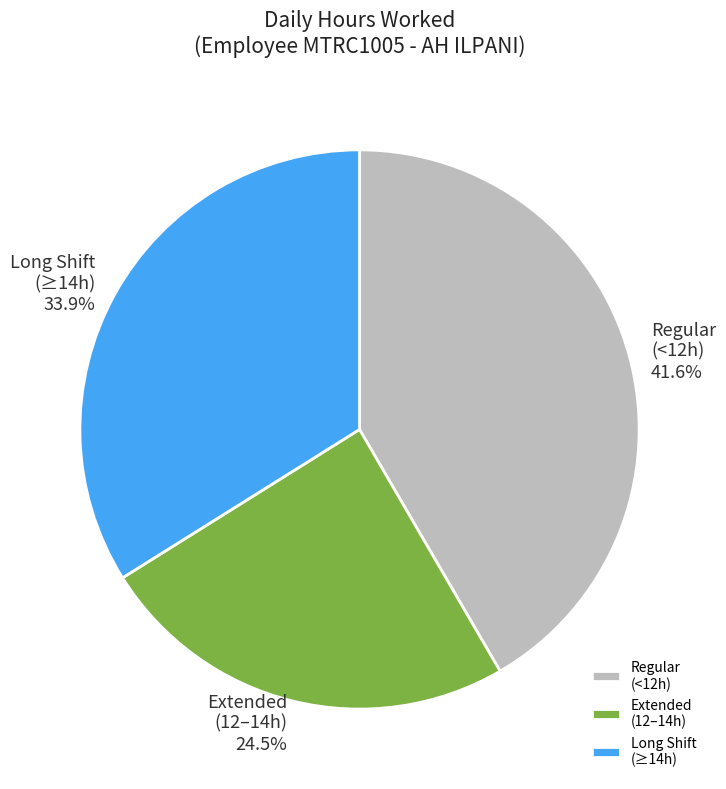

To the nearest percent, what is the difference between the largest and smallest slice percentages?

17%